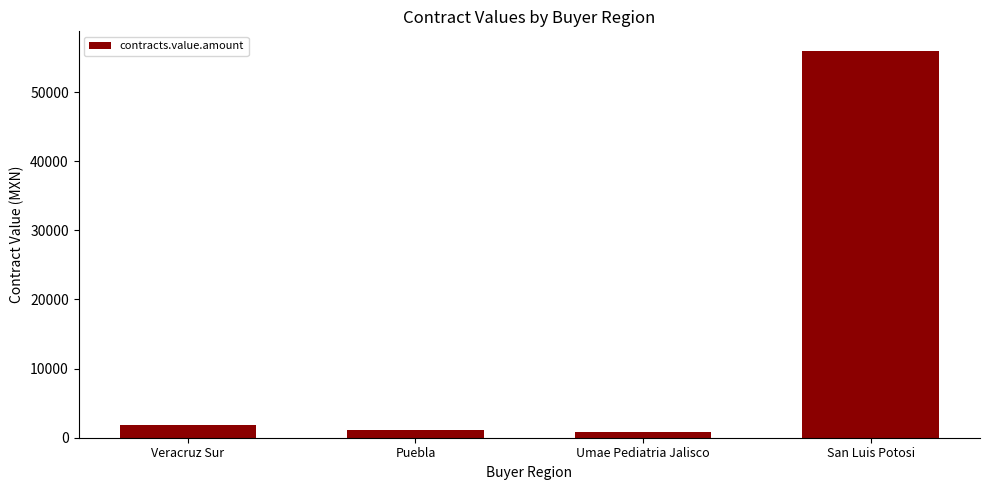

Between San Luis Potosi and Puebla, which is larger?

San Luis Potosi